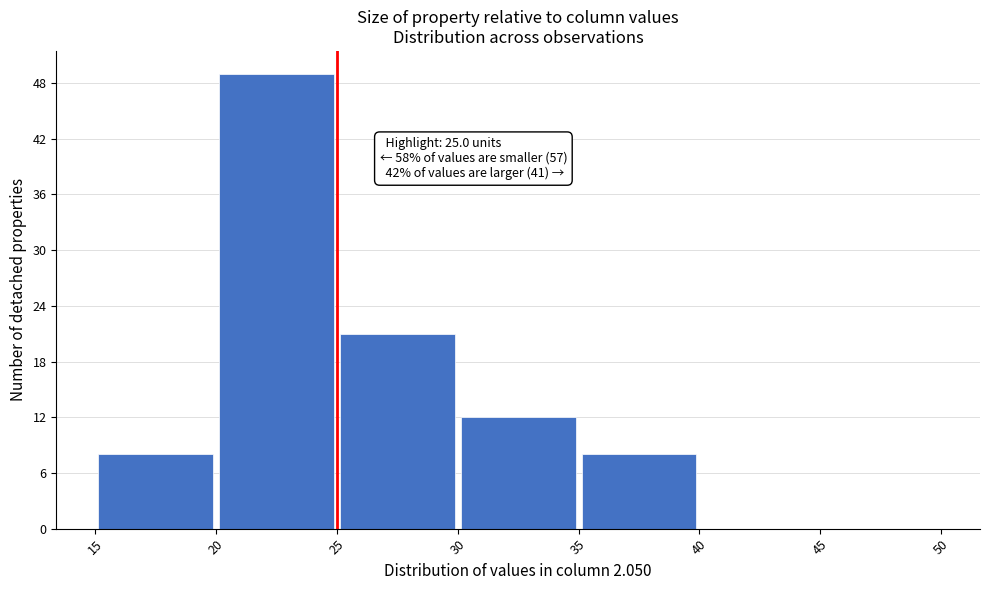

Which range on the x-axis has the tallest bar?

20 to 25